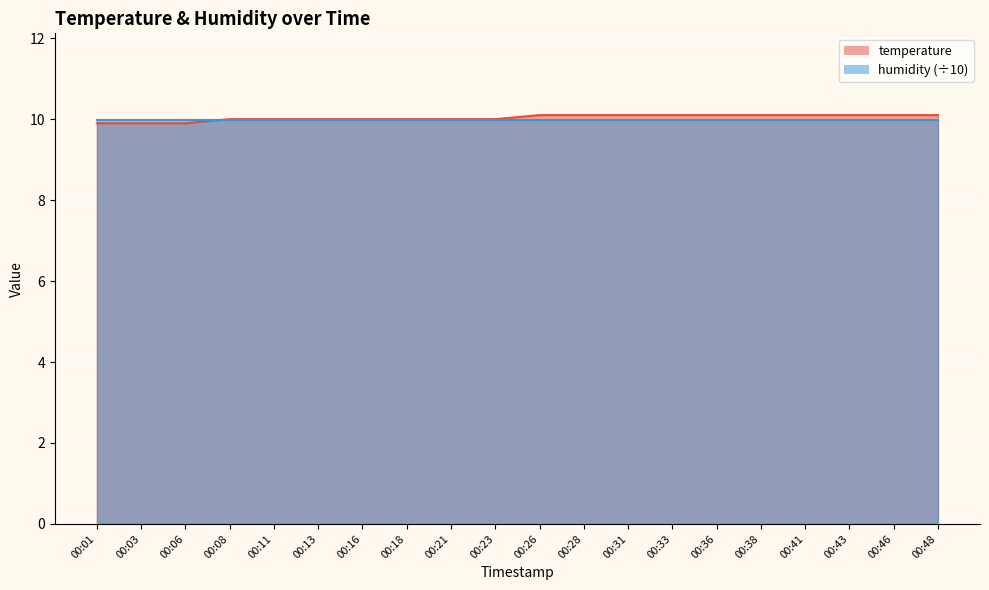

What is the difference between the maximum and second lowest values?

0.2